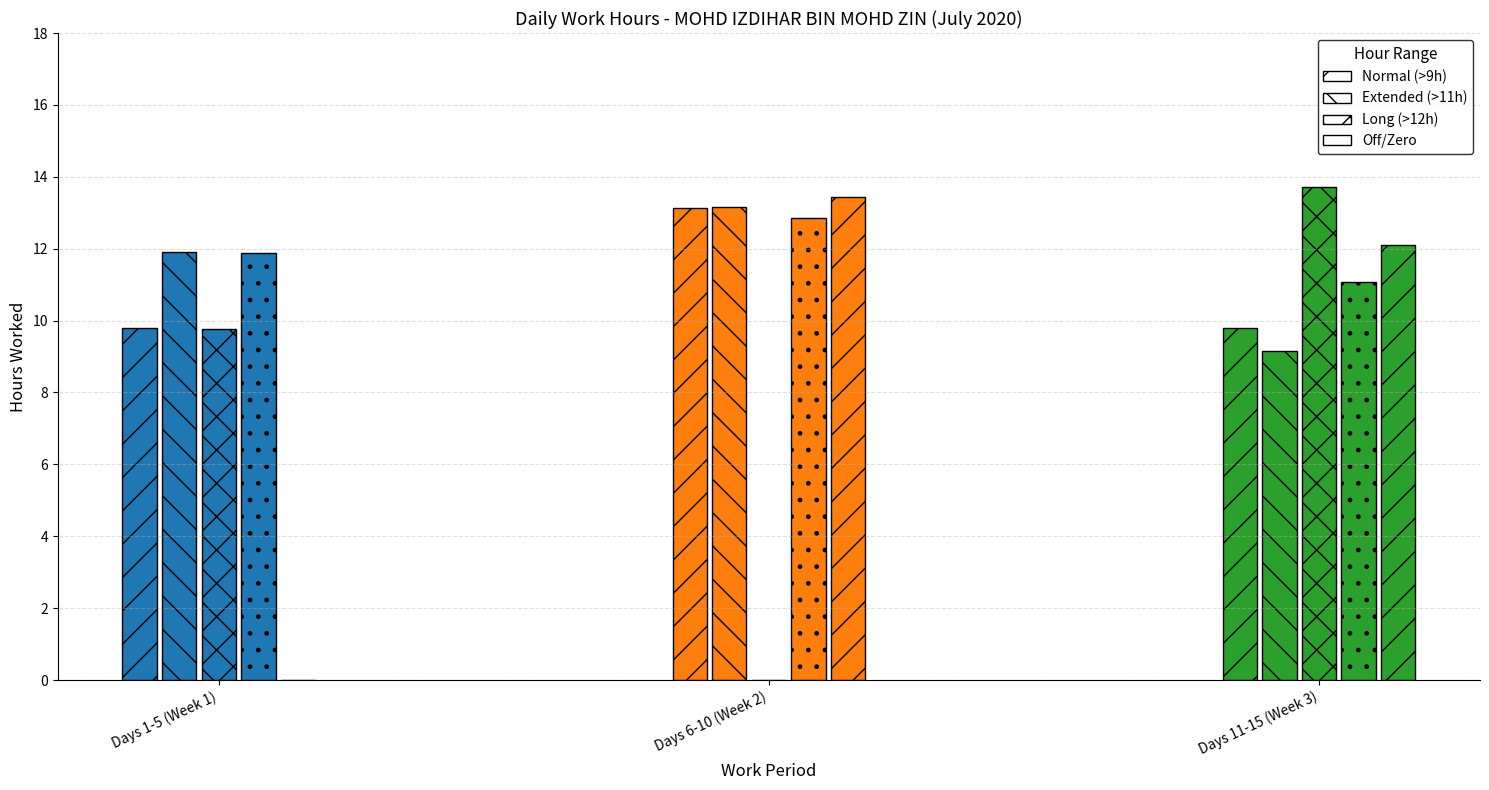

What is the total value across all series at Day 6?

13.1